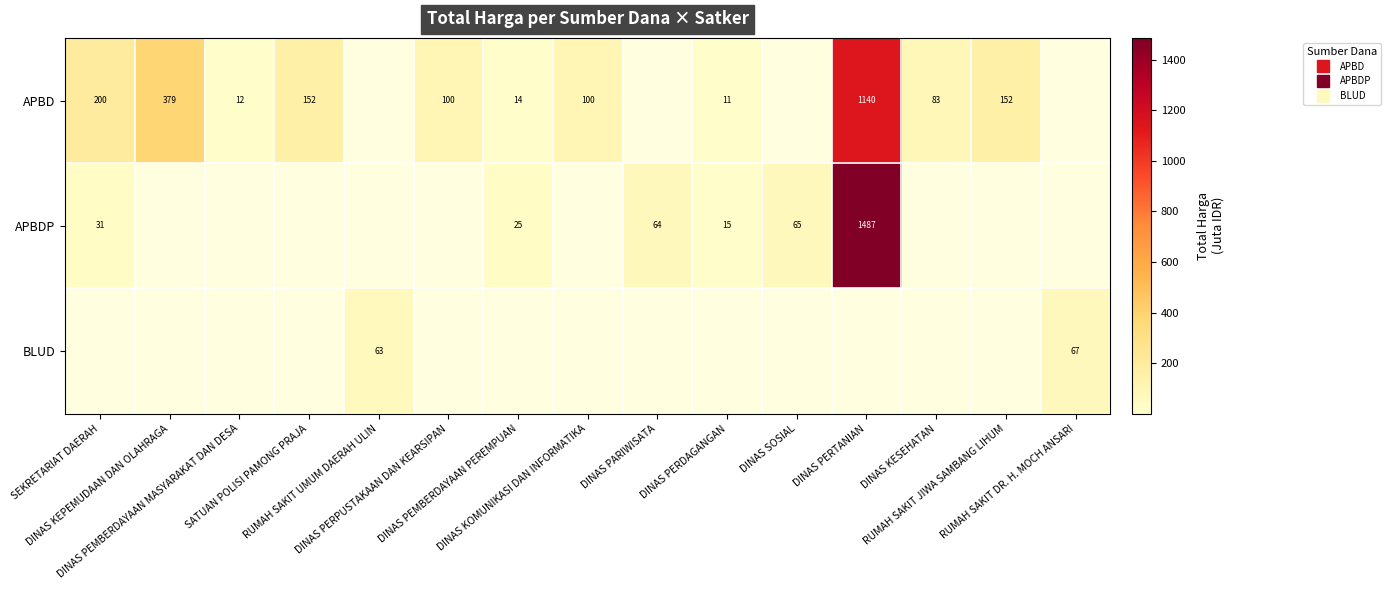

The value of APBD at DINAS PEMBERDAYAAN PEREMPUAN is 14.4. True or false?

True